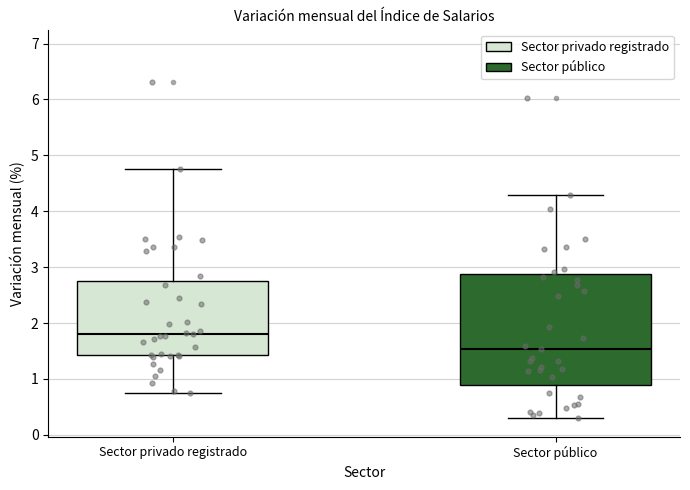

Which box is the tallest, from its lower edge to its upper edge?

Sector público